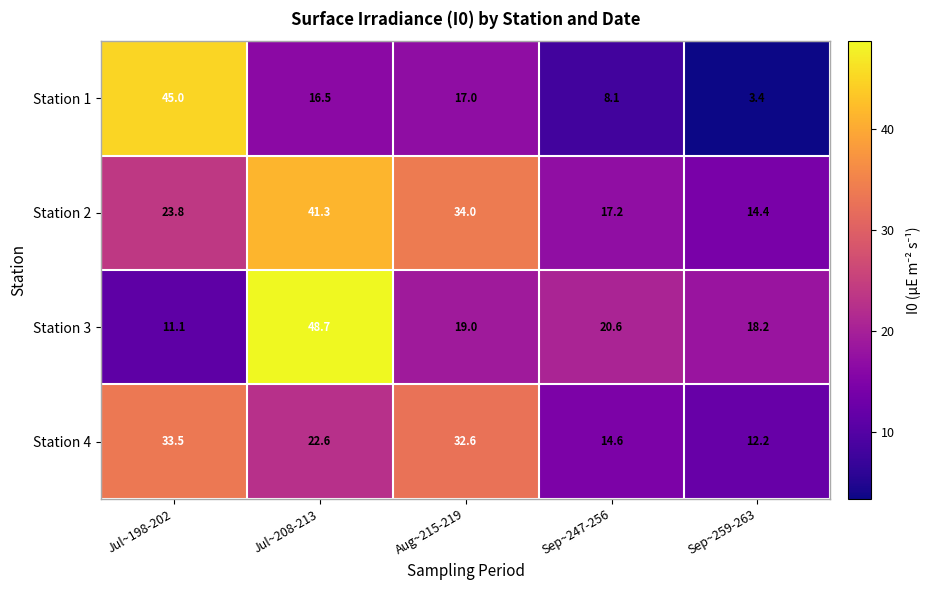

What is the smallest value displayed?

3.4